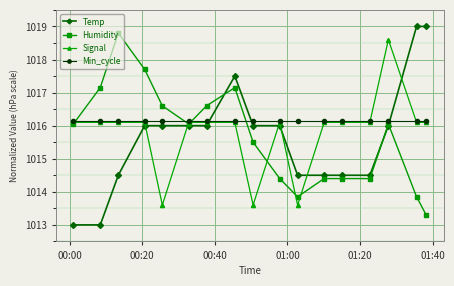

True or false: Humidity has more than 1 interior local peaks.

True